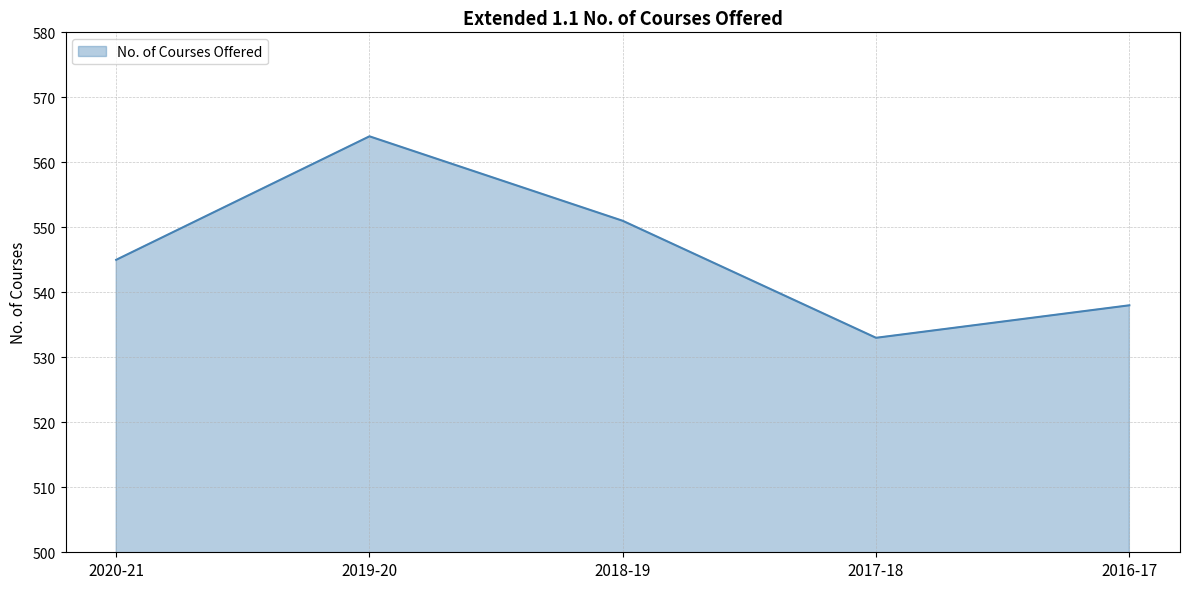

Reading left to right, transcribe all the data shown in this chart.

545	564	551	533	538